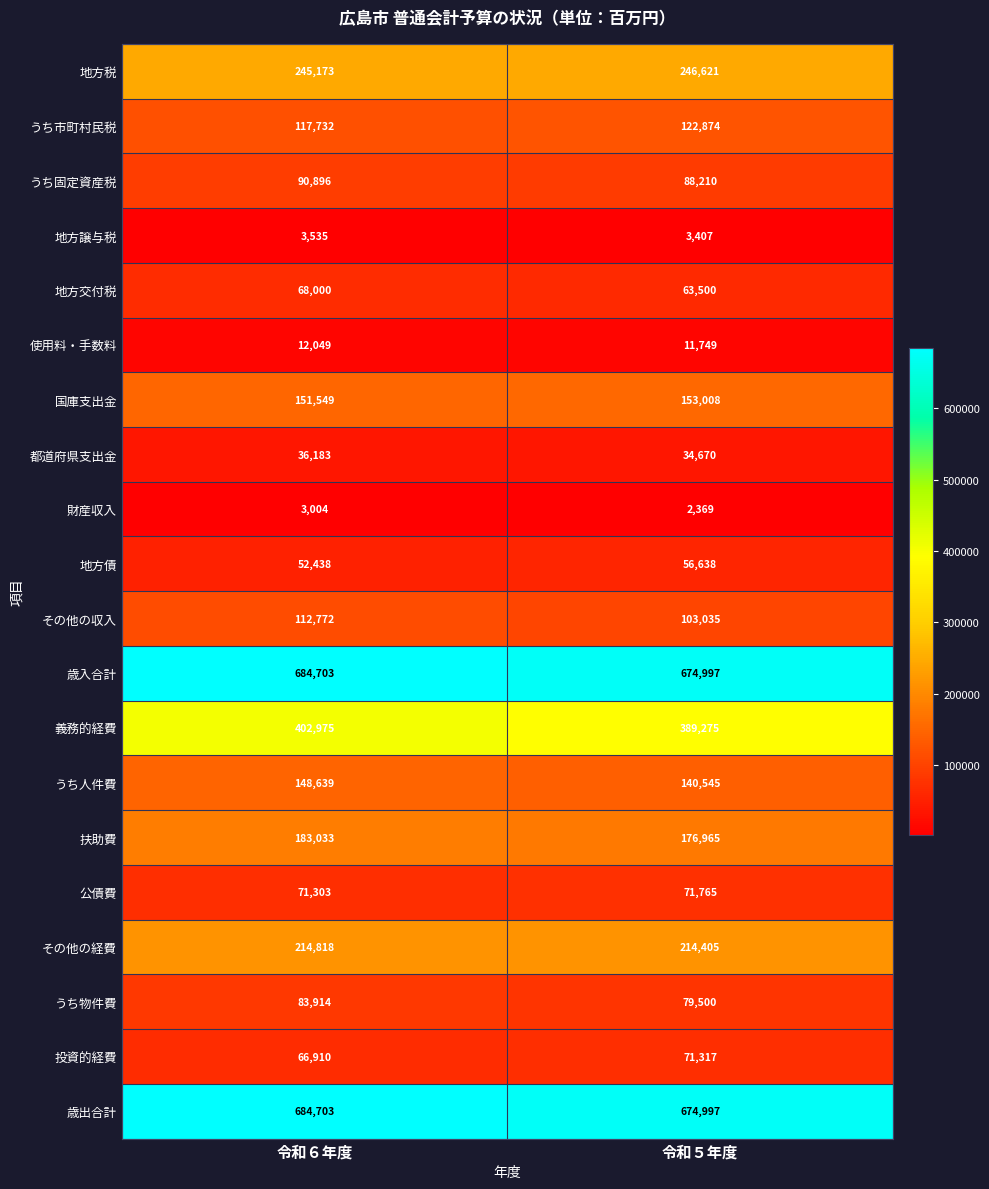

What is the average value of the 地方譲与税 series?

3471